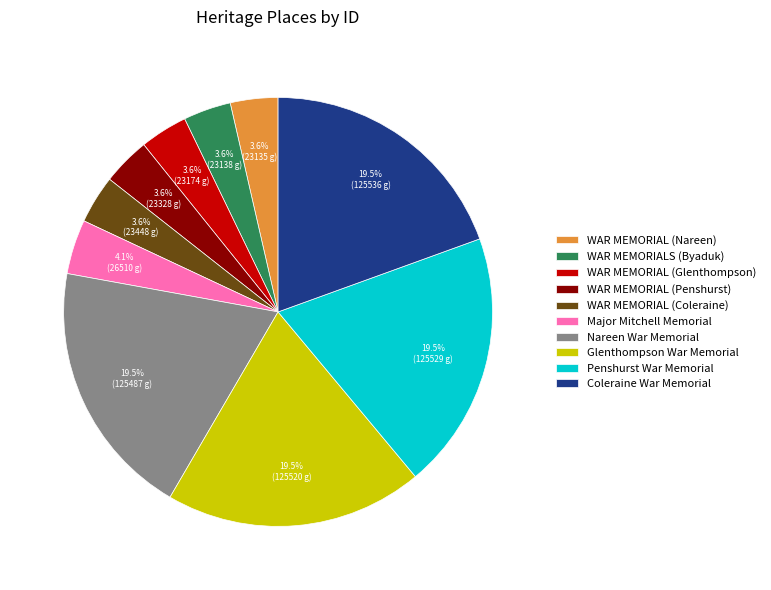

True or false: WAR MEMORIAL (Glenthompson) accounts for 4% of the total.

True